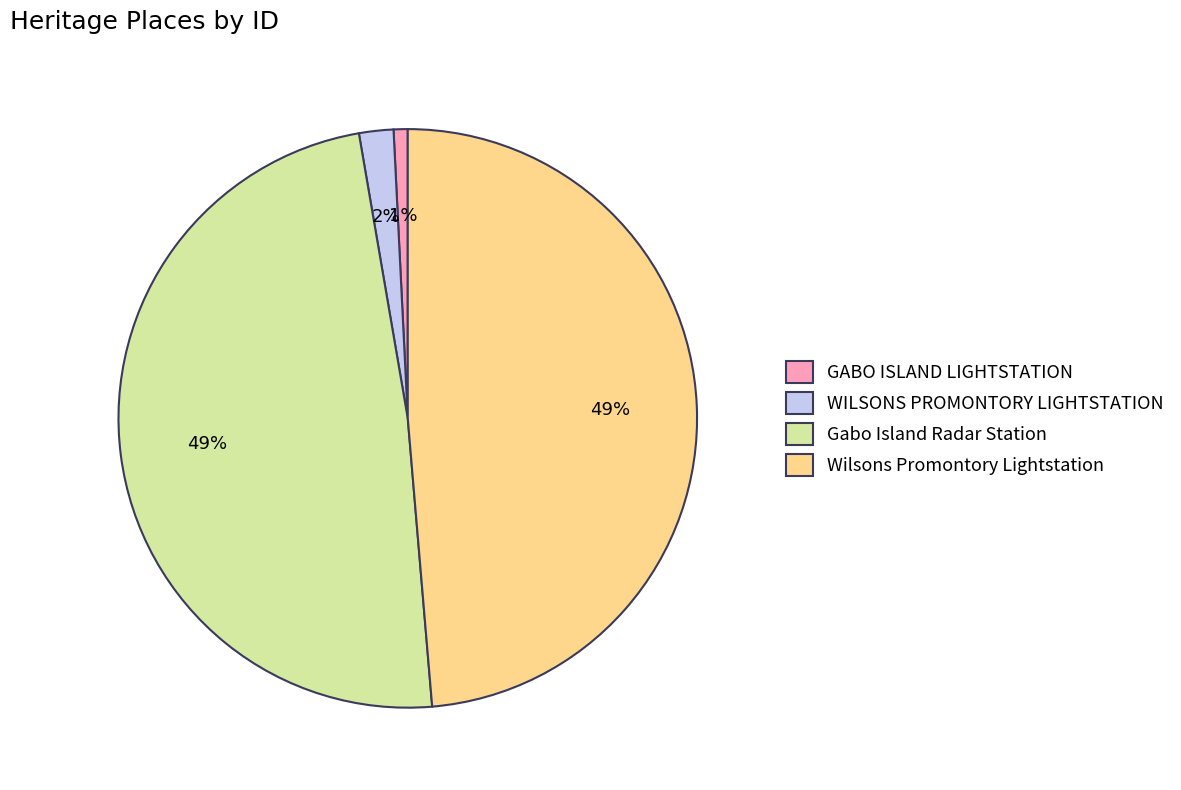

Count the number of slices in the pie.

4